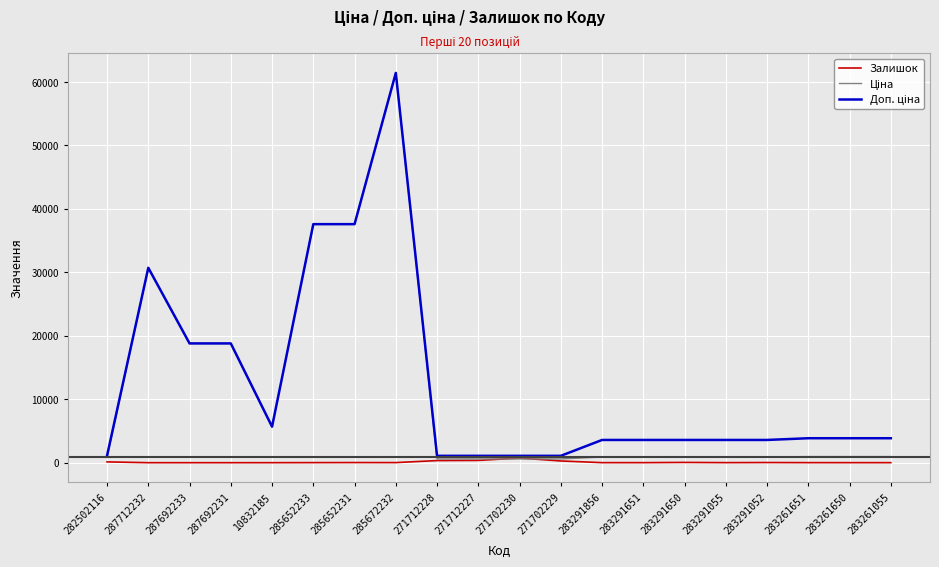

What position from the right is 287692233?

18